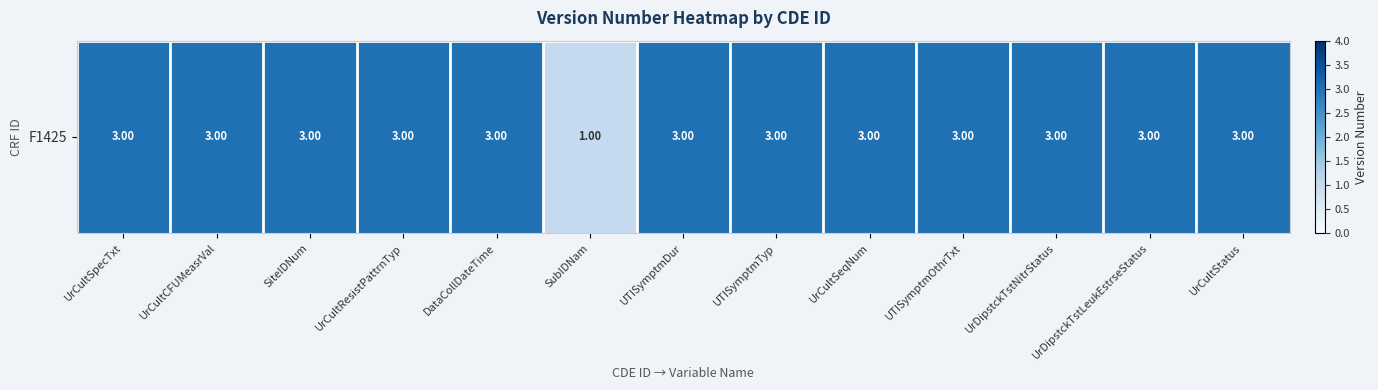

What is the difference between the maximum and minimum values?

2